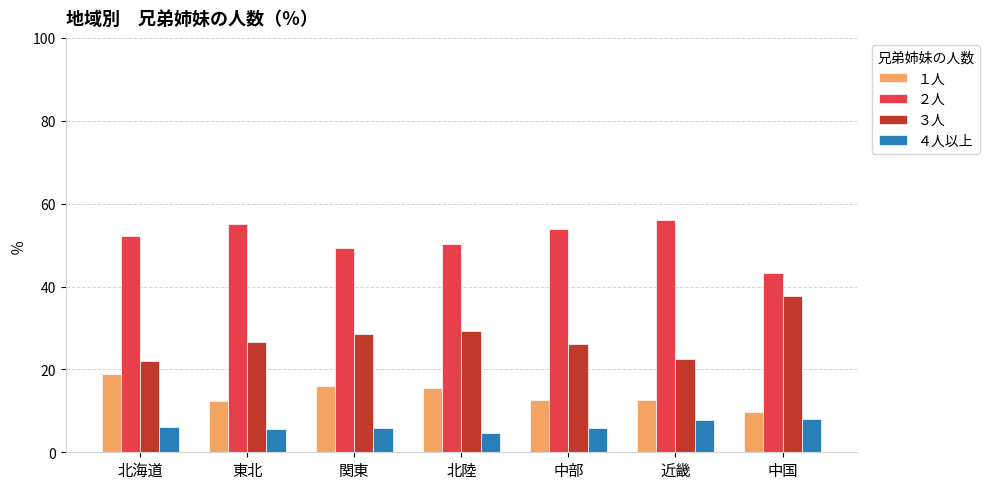

What is the difference between the highest and lowest values at 北海道?

46.1